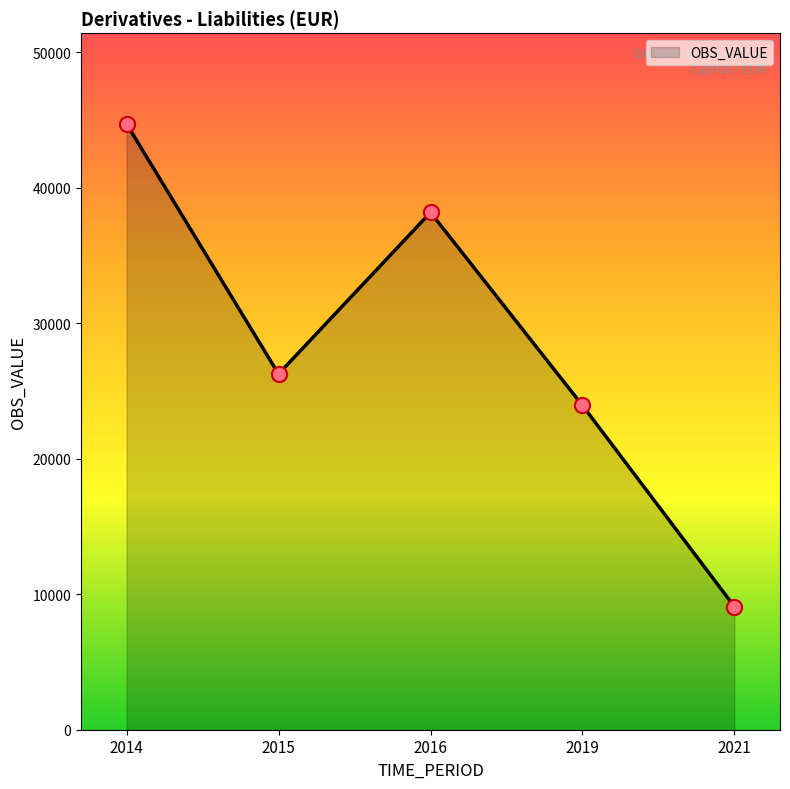

Which has a higher value, 2019 or 2021?

2019